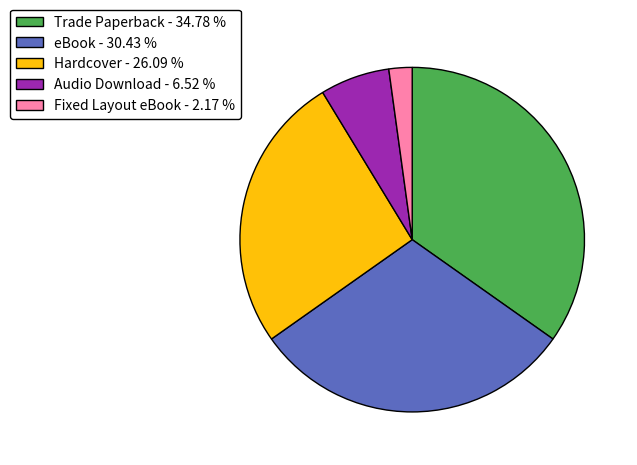

Does Trade Paperback - 34.78 % represent more than half of the total?

No